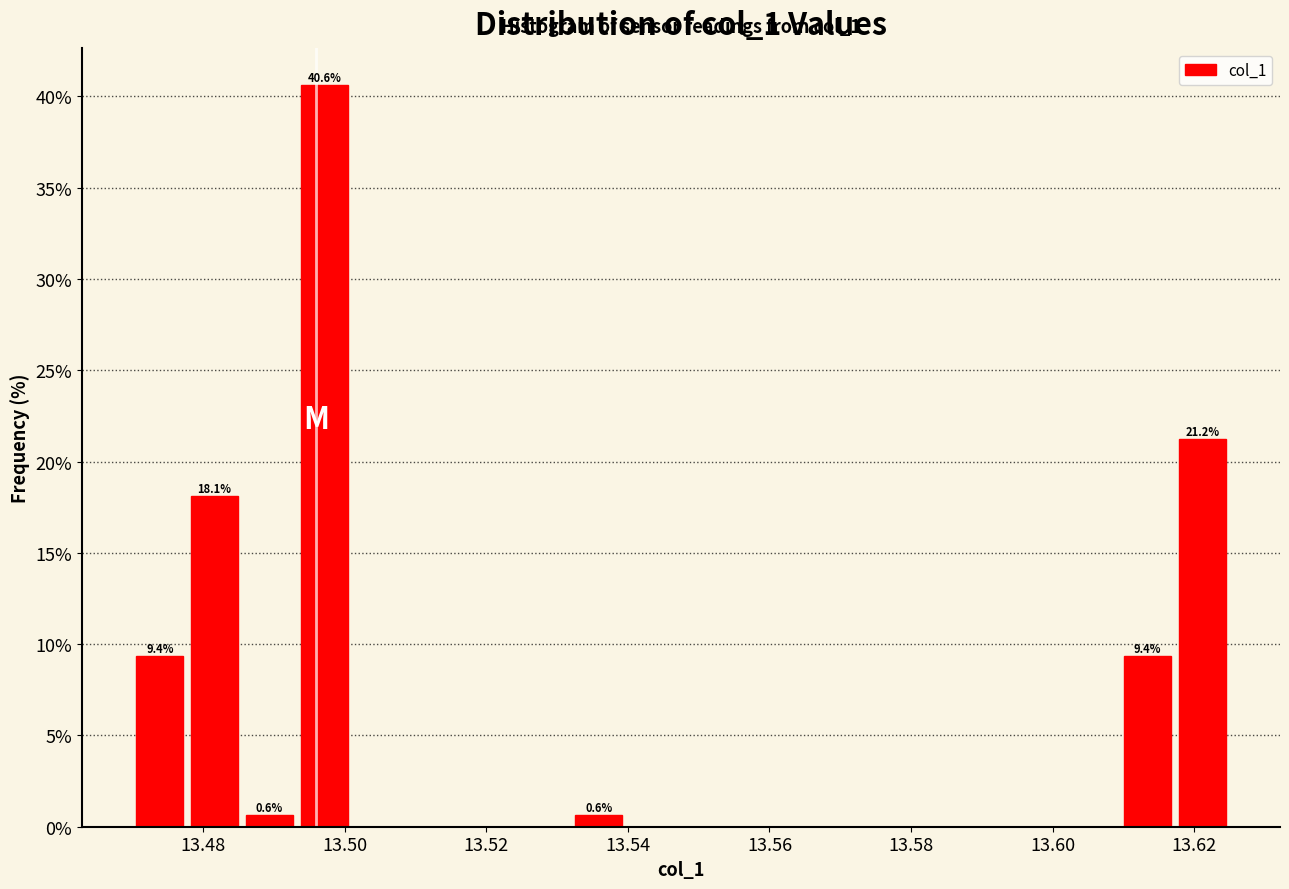

Around what value on the x-axis is the tallest bar? Give the approximate position of its centre, as read against the axis.

13.498